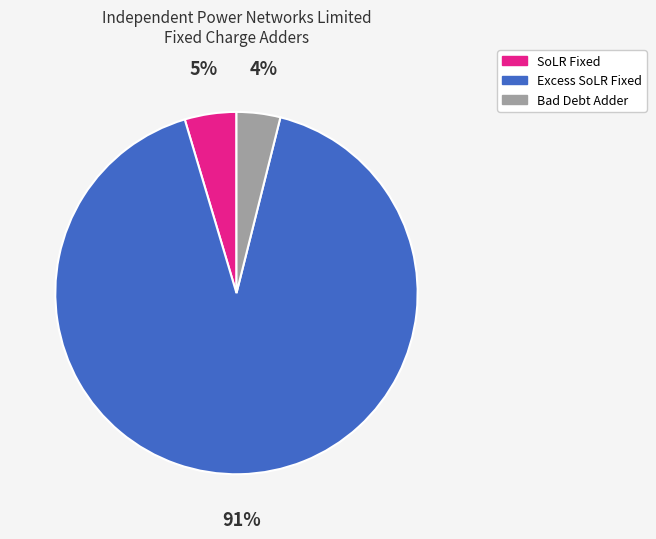

Which slice is the smallest?

Bad Debt Adder